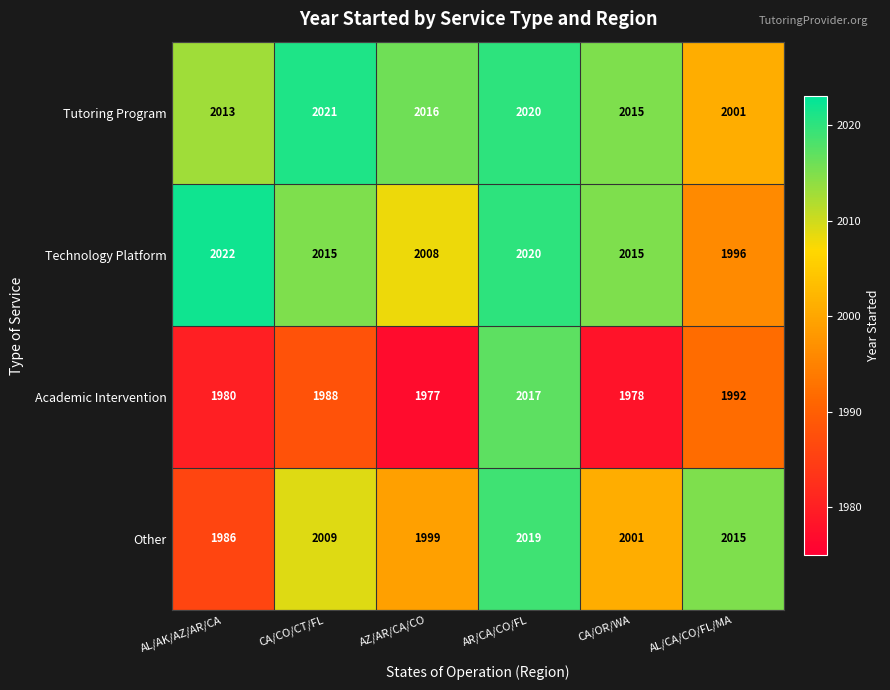

What is the average value of the Technology Platform series?

2013